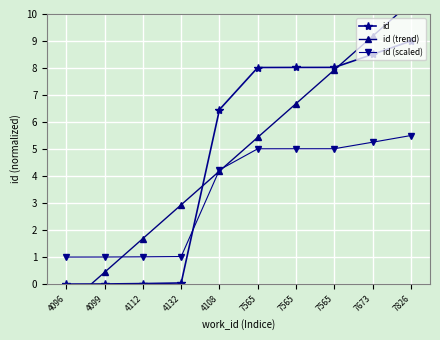

At which label is id closest to 4?

4108